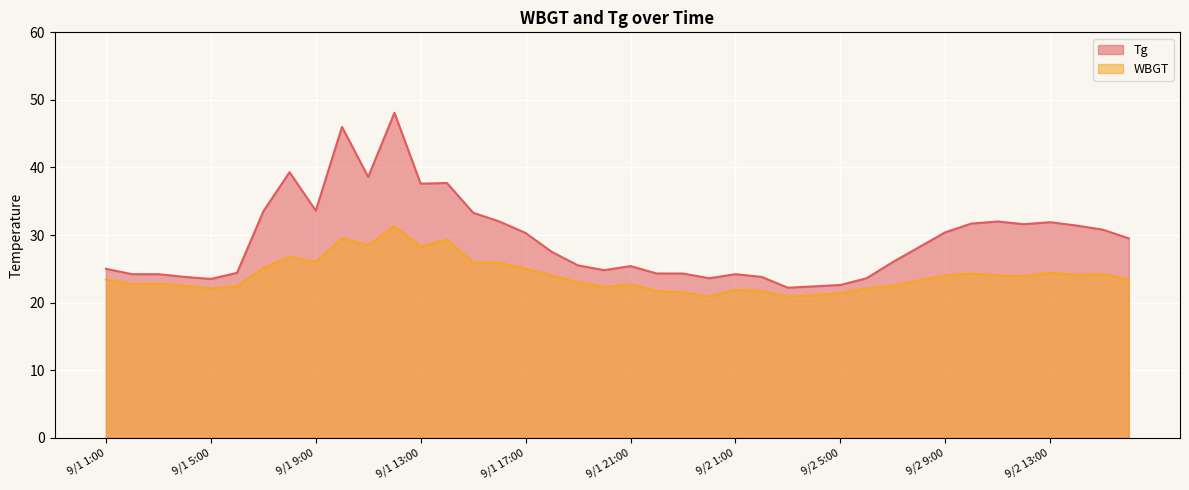

Which series has the largest total across all categories?

Tg